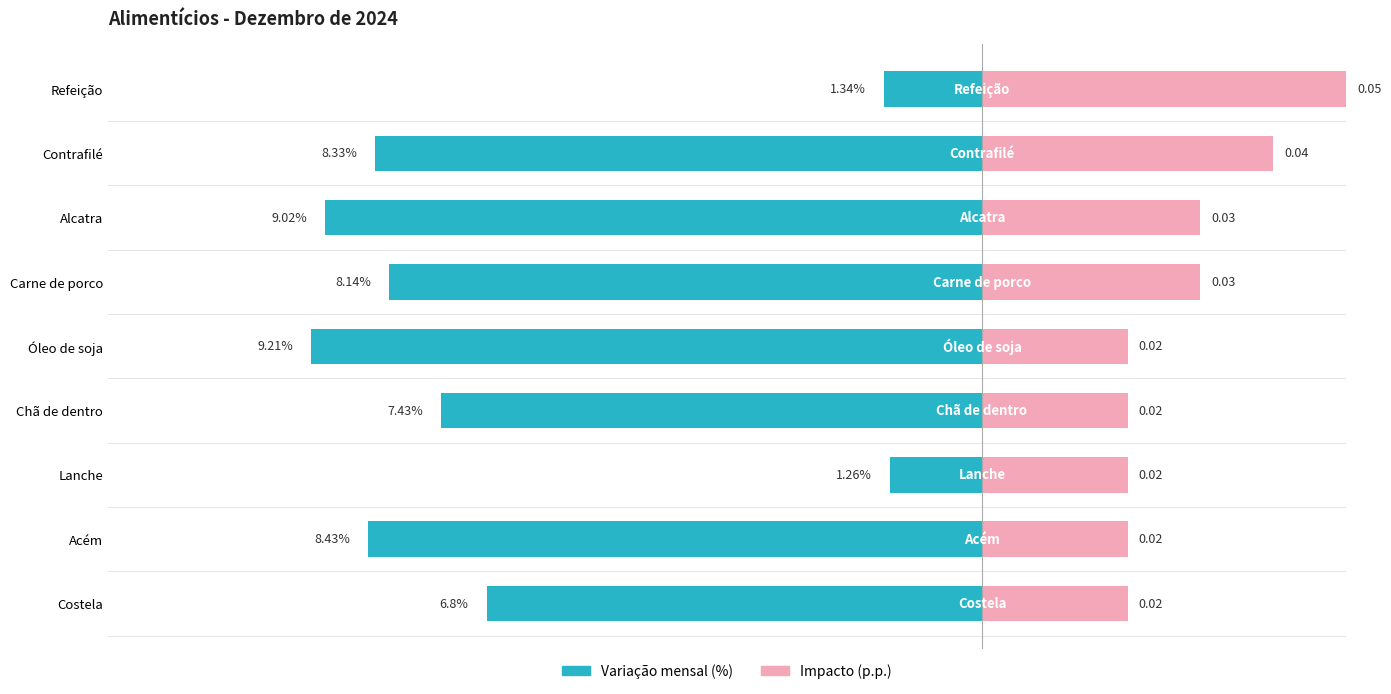

How many values in the Variação mensal (%) series are below -8?

5